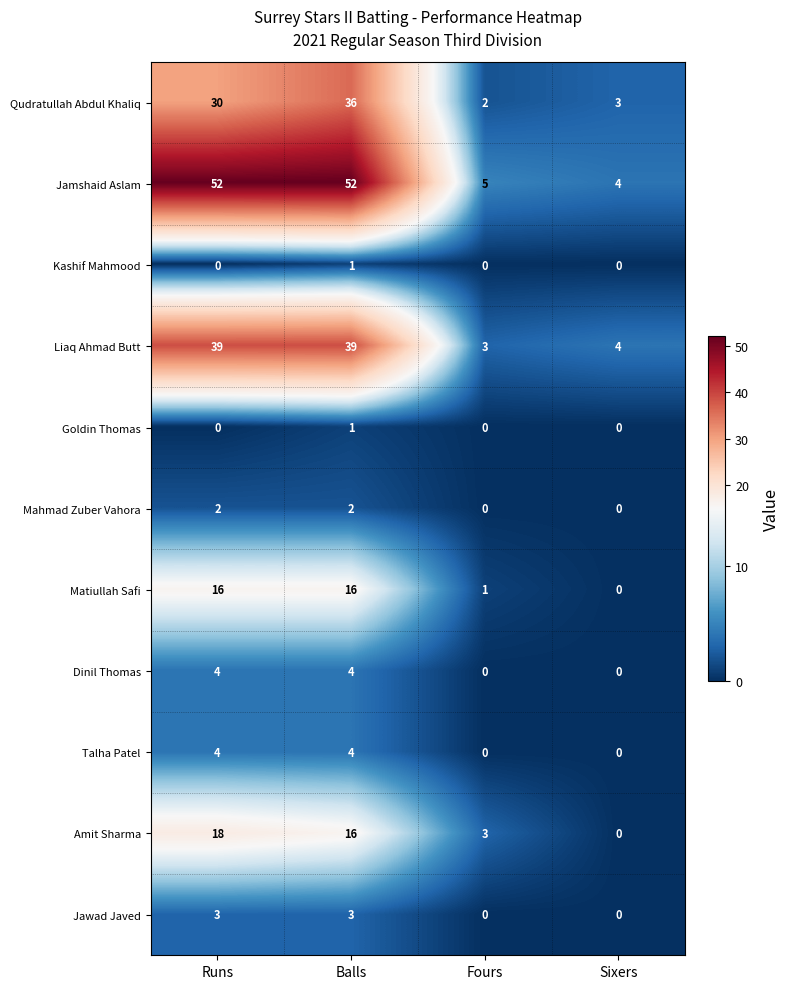

The value of Amit Sharma at Runs is 8. True or false?

False